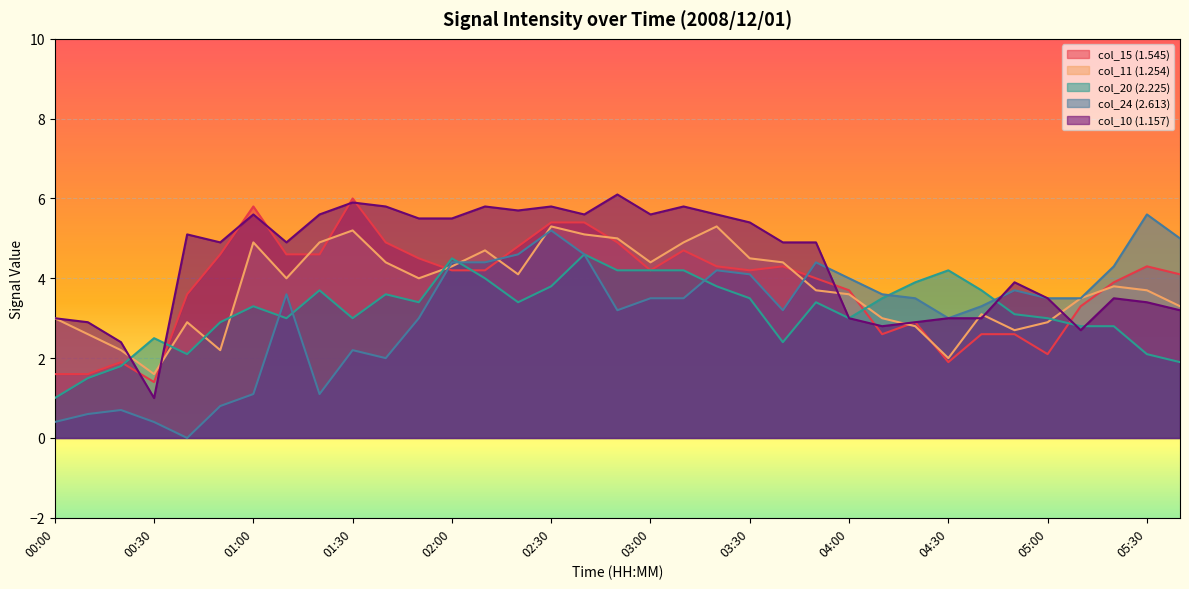

Which series has the largest total across all categories?

col_10 (1.157)